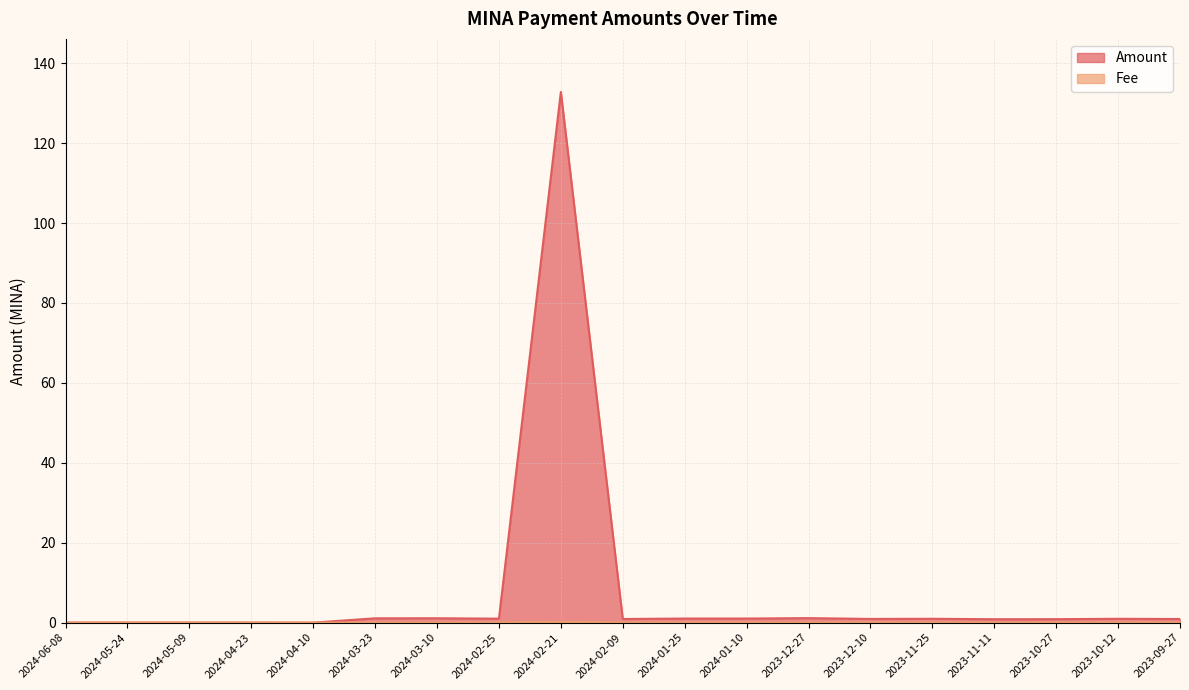

What is the difference between the Amount values at 2024-02-25 and 2024-06-08?

1.0